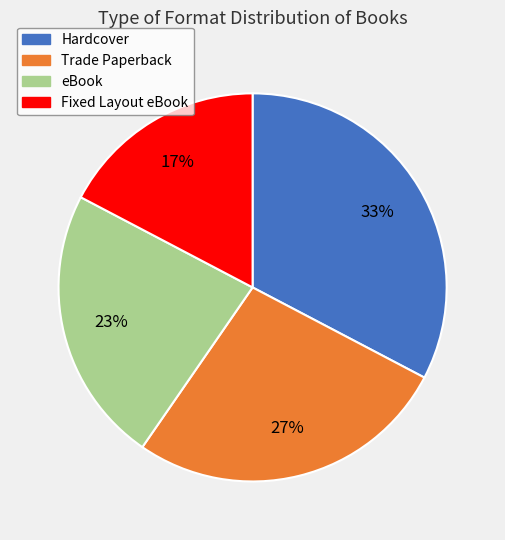

Which has a higher value, Fixed Layout eBook or eBook?

eBook